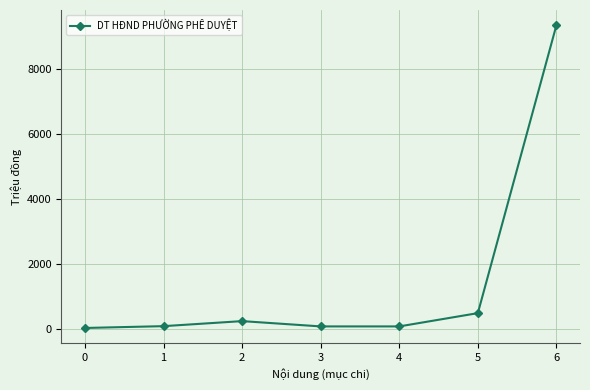

What is the value of the 5th point from the left?

80